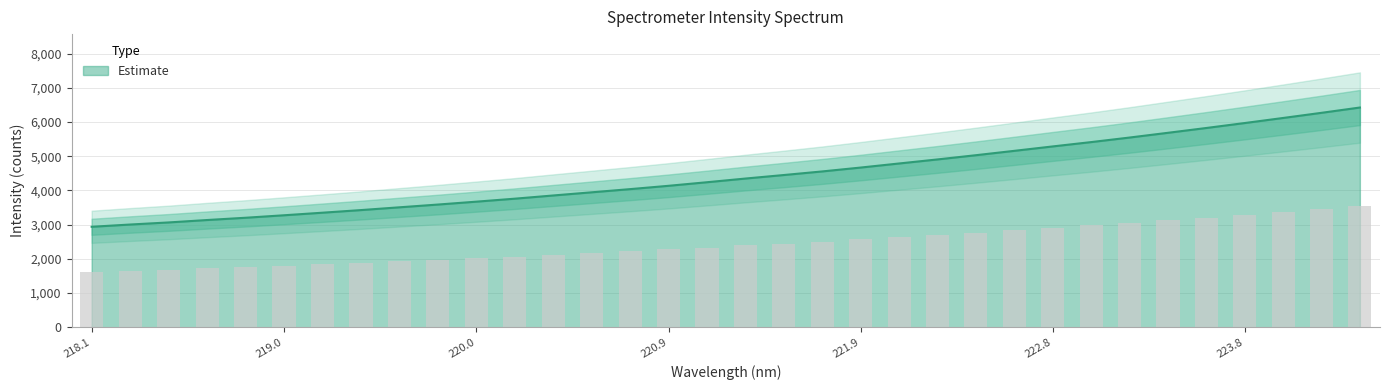

What is the difference between the maximum and minimum values?

3486.0